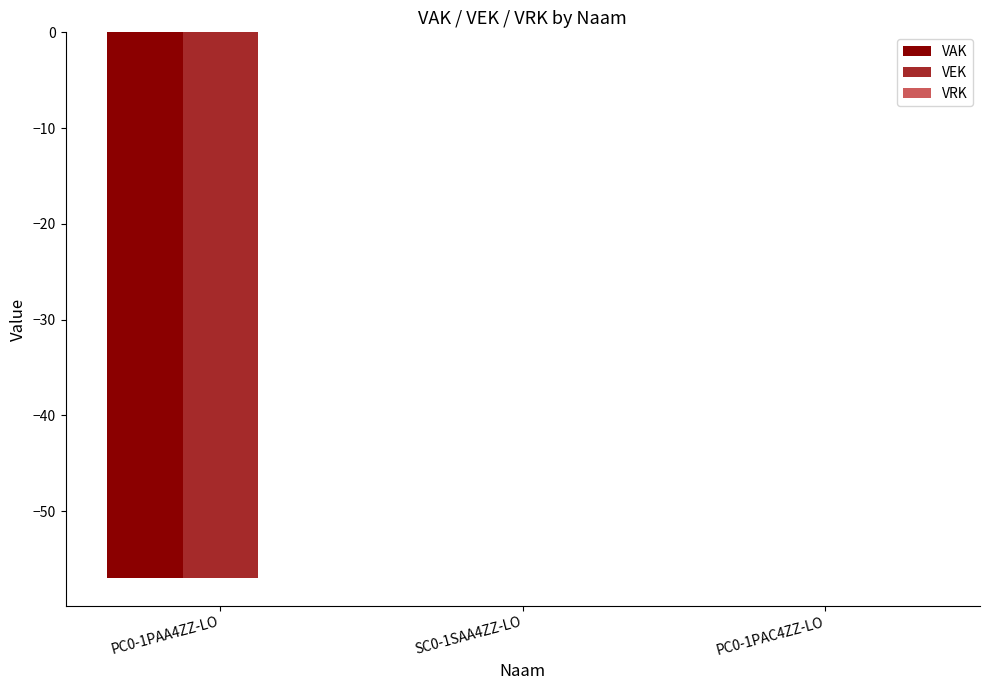

The VEK series shows 0 at SC0-1SAA4ZZ-LO. True or false?

True